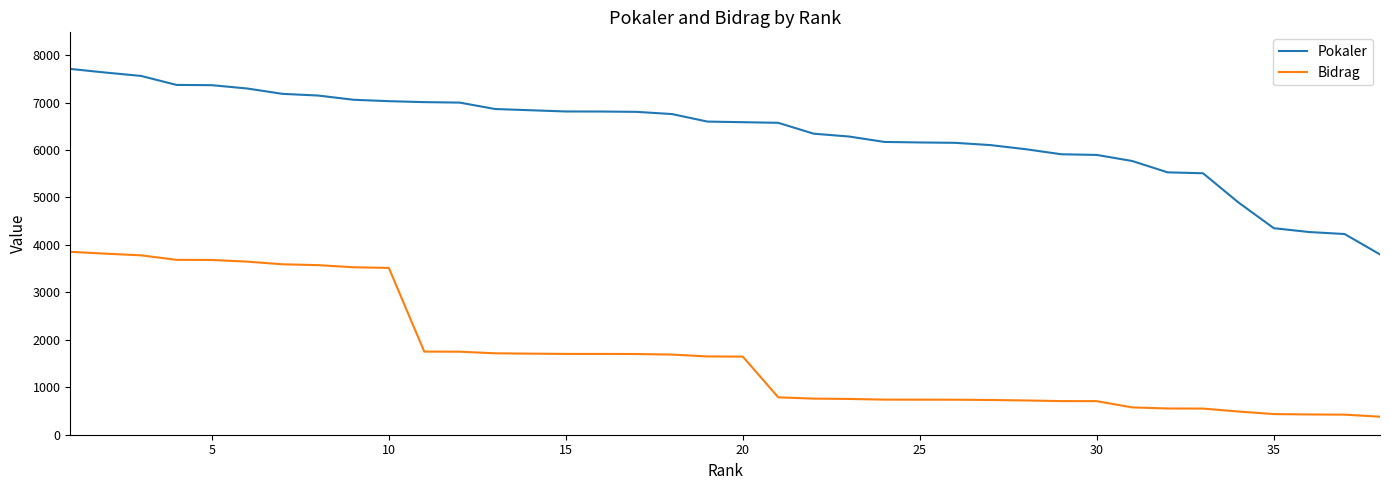

List the series in order of their peak value, highest first.

Pokaler, Bidrag